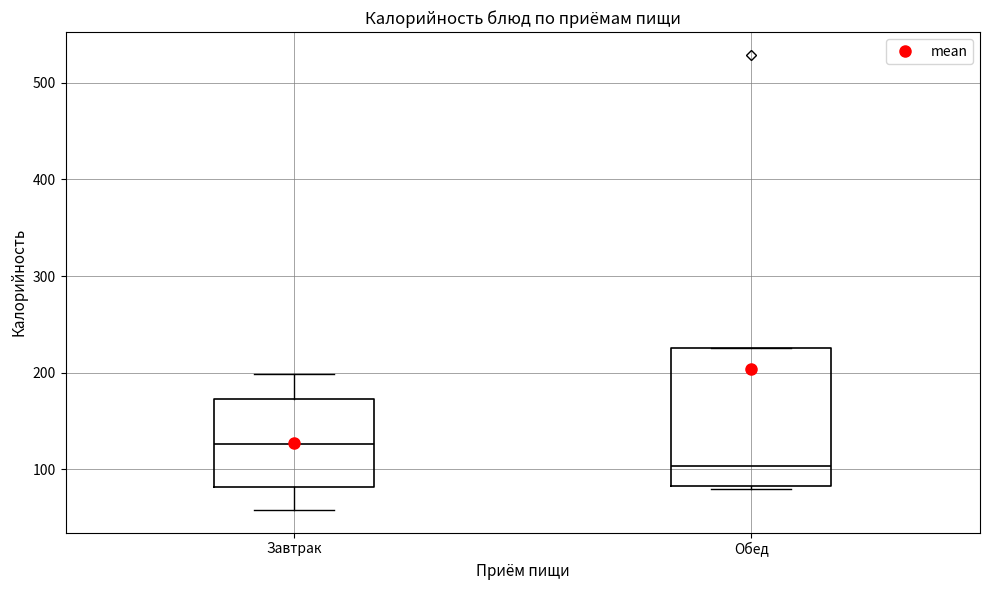

Reading left to right, read every box against the y-axis: the position of its median line, the range the box covers, and the ends of its whiskers. The values are not printed on the chart, so give them approximately, as read against the axis.

Завтрак: median 130, box 80 to 170, whiskers 60 to 200
Обед: median 100, box 80 to 230, whiskers 80 to 230